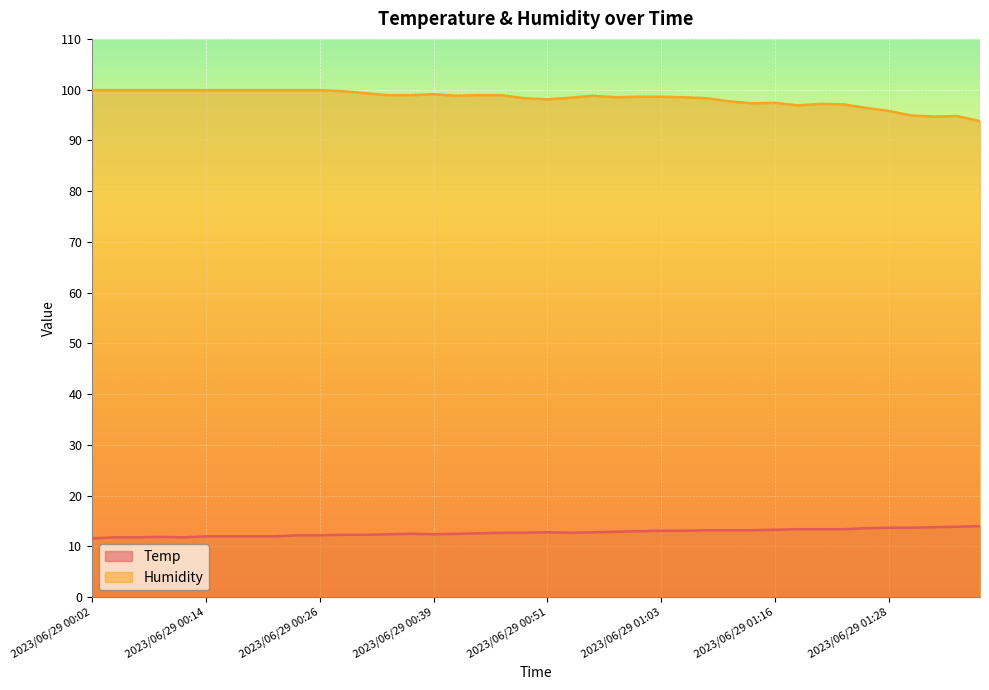

The Temp series shows 21.2 at 2023/06/29 00:56. True or false?

False